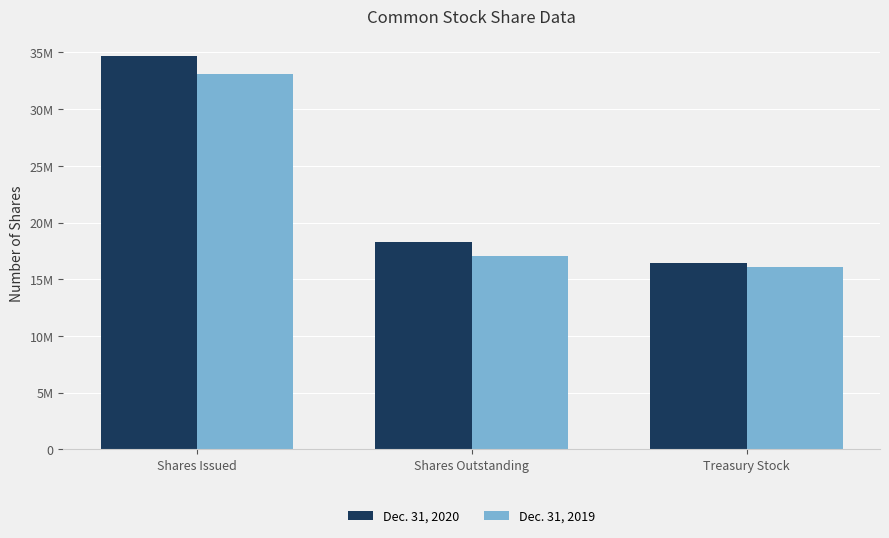

List the series in order of their overall mean, lowest first.

Dec. 31, 2019, Dec. 31, 2020